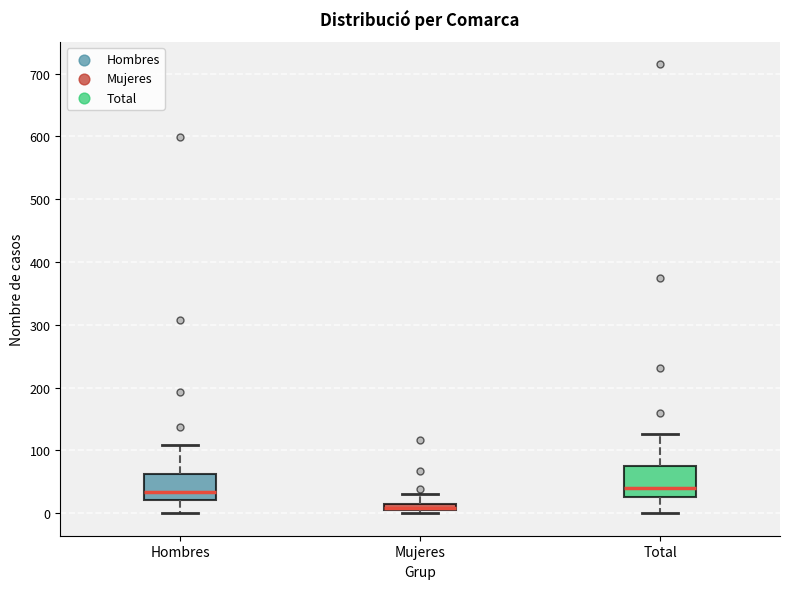

Where is the upper edge of the box for Total on the y-axis? The values are not printed on the chart, so give them approximately, as read against the axis.

80